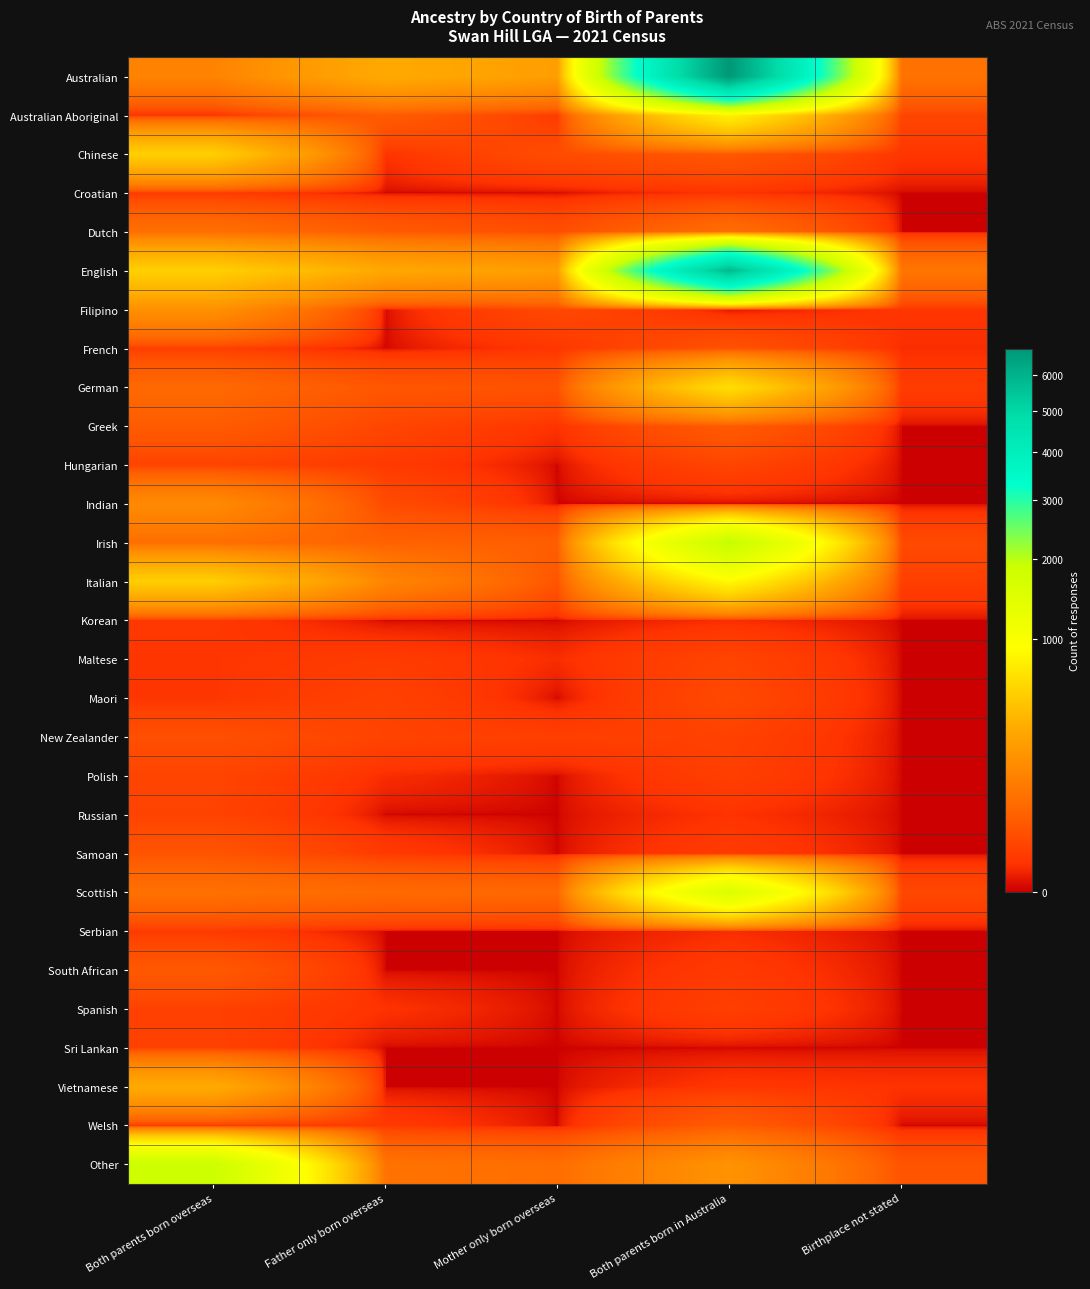

What is the greatest value displayed?

6779